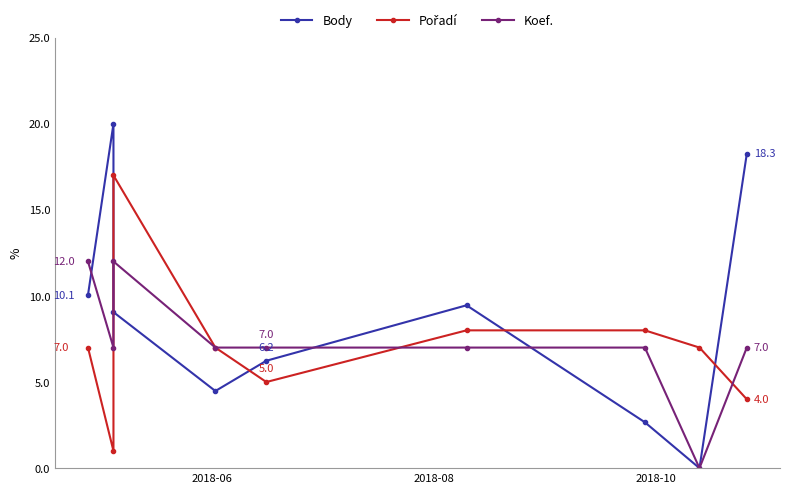

How many lines are shown in the chart?

3